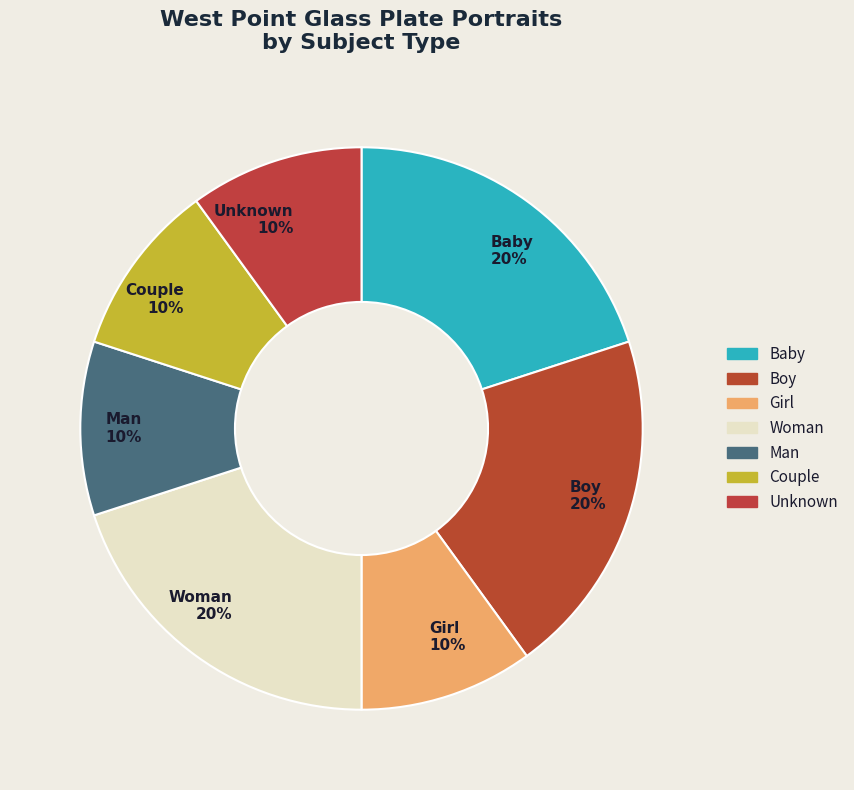

Does Boy account for over 50% of the chart?

No